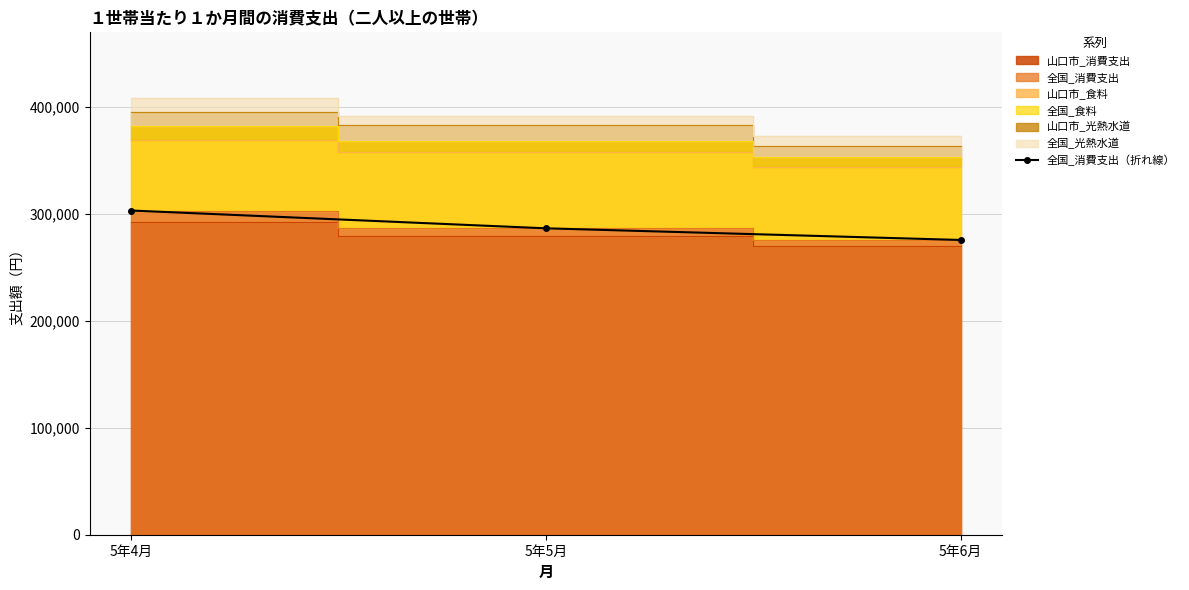

Is it true that the value at 5年5月 is 286443?

True